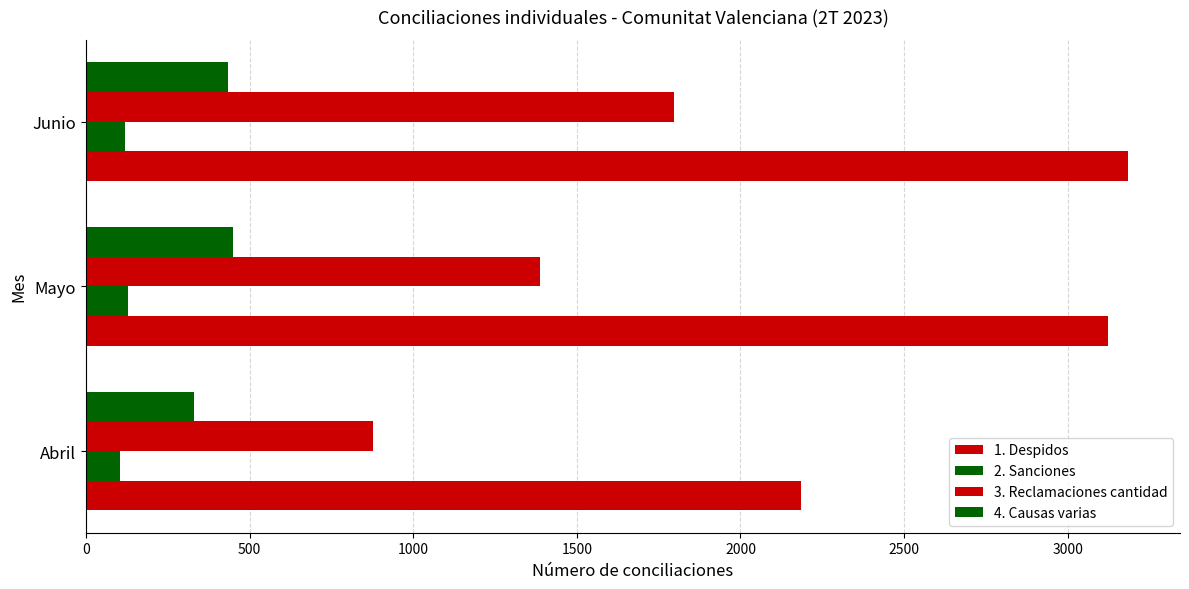

What is the average value of the 1. Despidos series?

2831